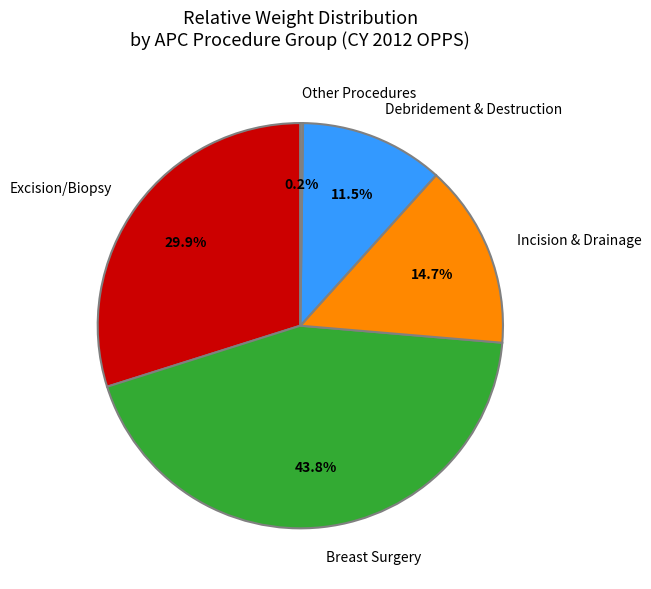

Is the sum of Excision/Biopsy and Breast Surgery greater than half?

Yes